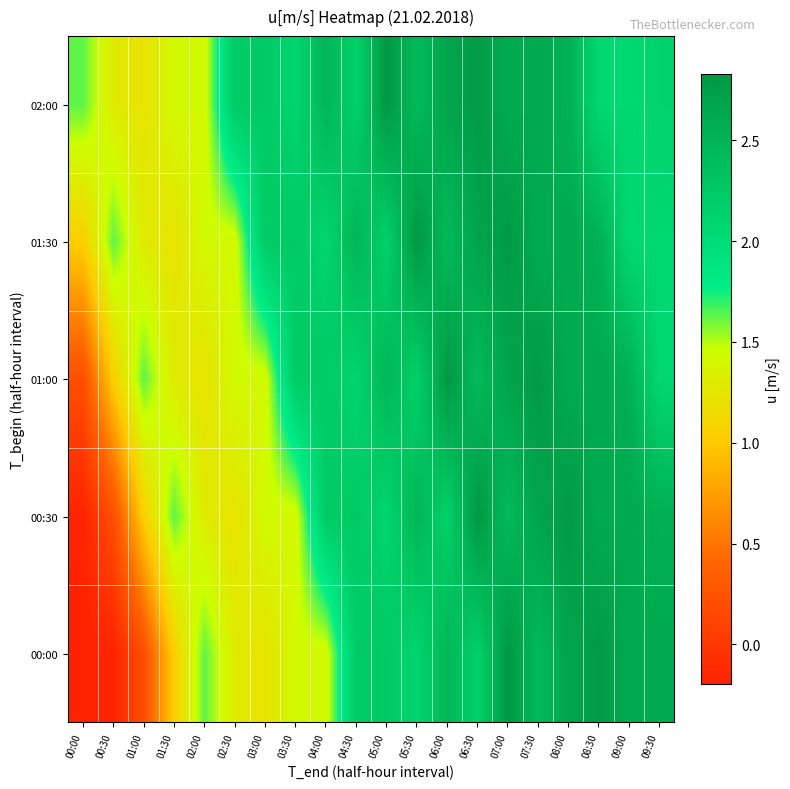

Which category has the lowest value across all series?

00:00